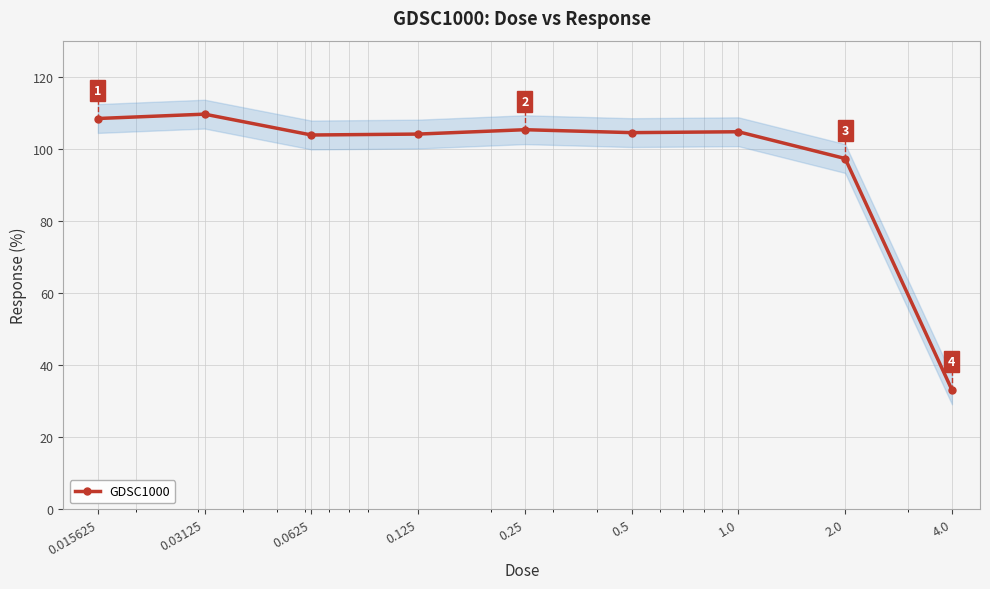

How many values are below 104?

3